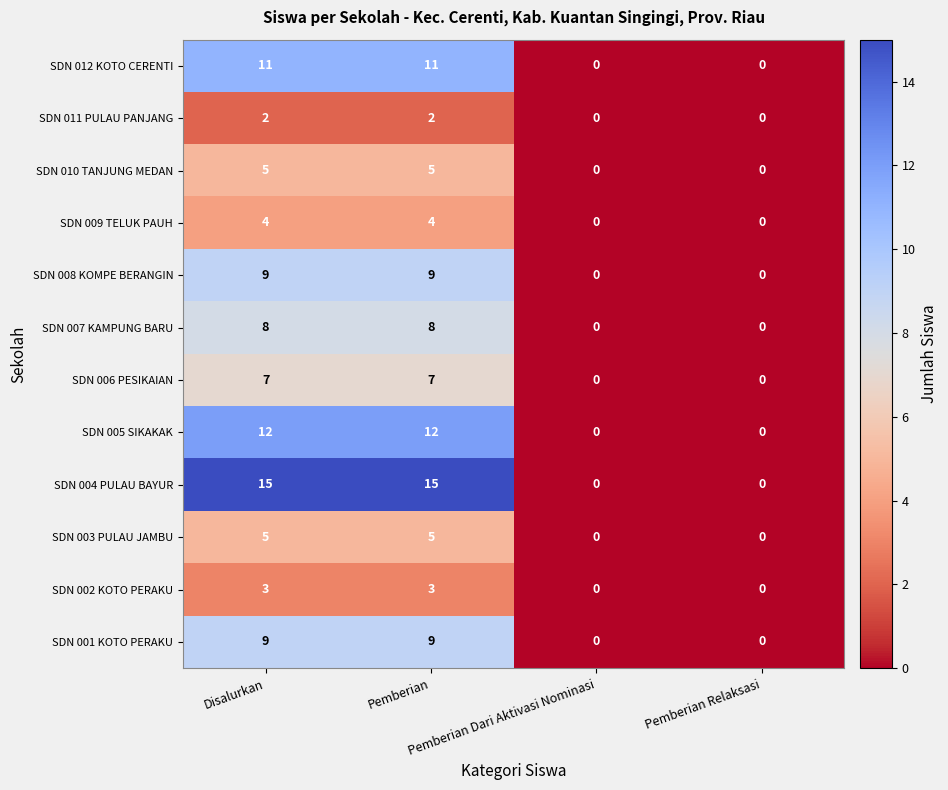

Count the SDN 011 PULAU PANJANG values in the range 0 to 2.

4